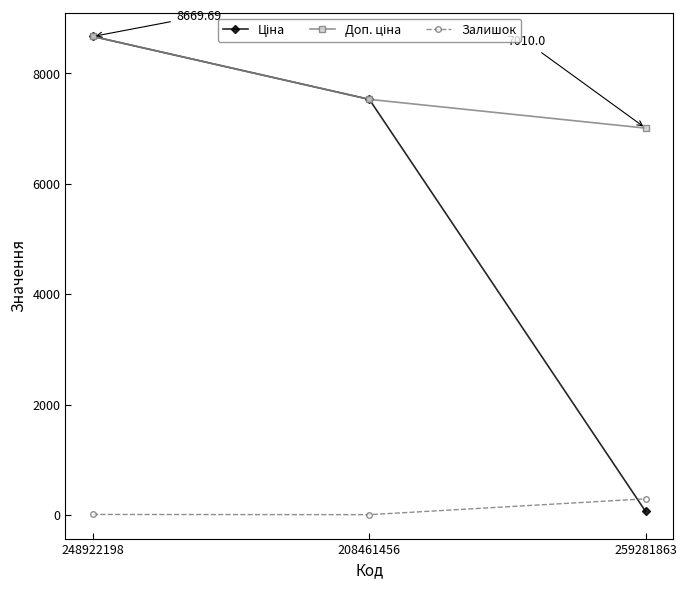

What is the sum of all Залишок values?

324.0